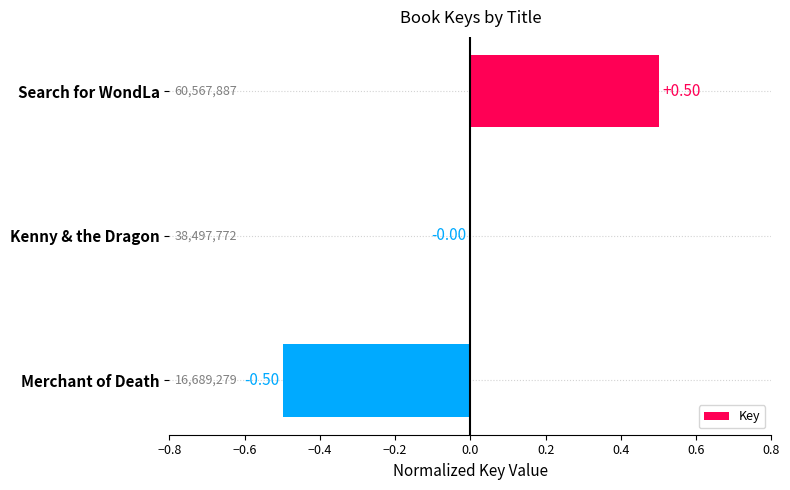

Where is the data nearest to the value 0?

Kenny & the Dragon